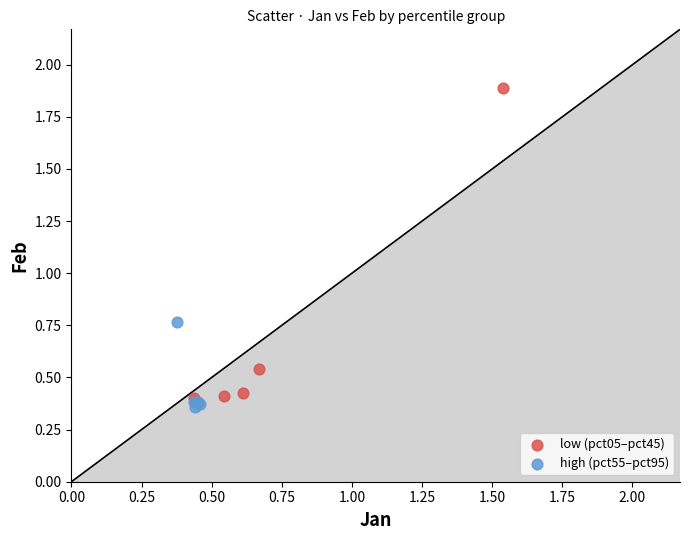

What are all the series names shown in the legend?

low (pct05–pct45), high (pct55–pct95)